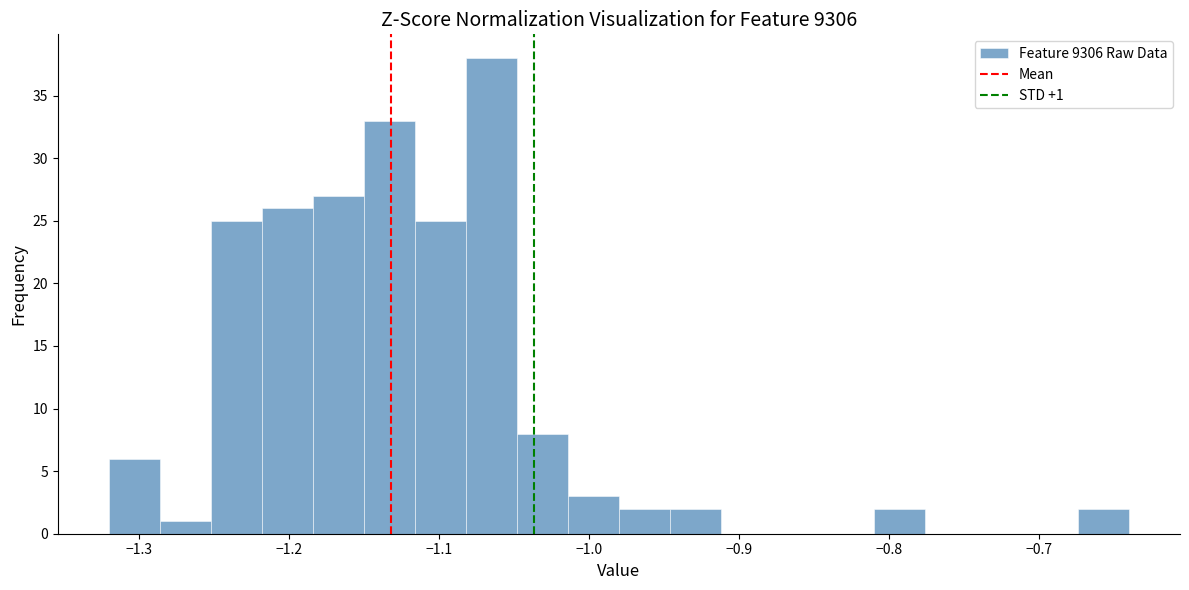

Around what value on the x-axis is the tallest bar? Give the approximate position of its centre, as read against the axis.

-1.06